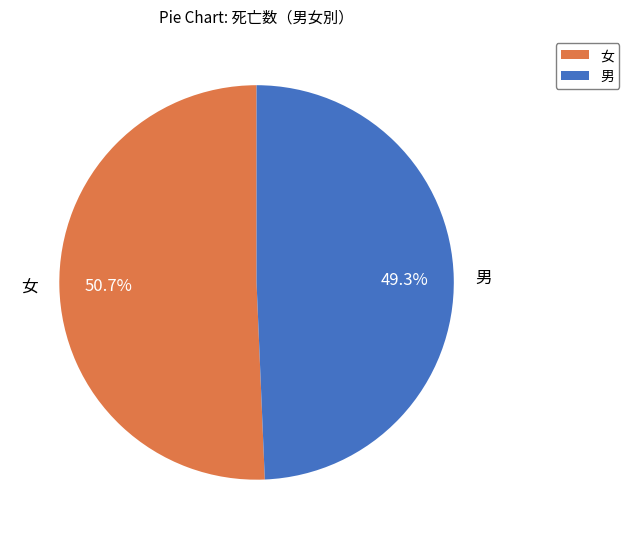

What percentage is the 男 slice, to the nearest percent?

49%